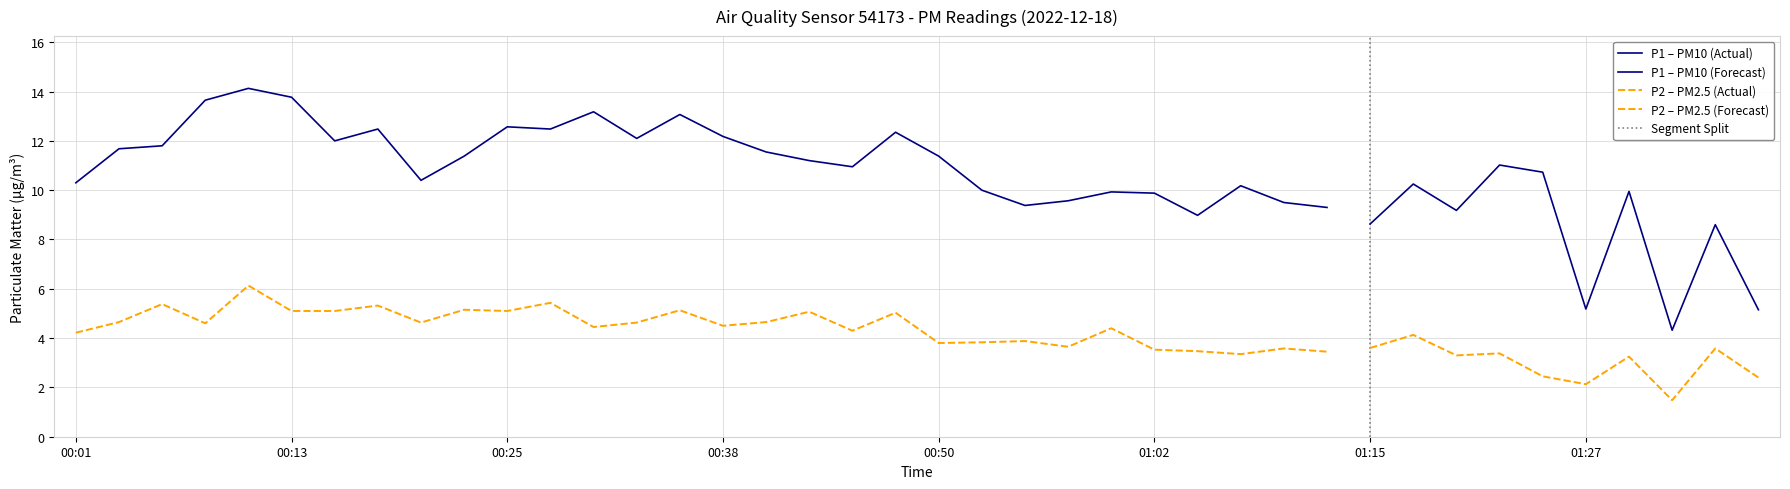

Reading left to right, extract all data points from this chart.

P1 (PM10): 00:01=10.3	00:03=11.7	00:06=11.8	00:08=13.7	00:11=14.1	00:13=13.8	00:16=12.0	00:18=12.5	00:20=10.4	00:23=11.4	00:25=12.6	00:28=12.5	00:30=13.2	00:33=12.1	00:35=13.1	00:38=12.2	00:40=11.6	00:43=11.2	00:45=10.9	00:48=12.3	00:50=11.4	00:52=10.0	00:55=9.4	00:57=9.6	01:00=9.9	01:02=9.9	01:05=9.0	01:07=10.2	01:10=9.5	01:12=9.3	01:15=8.6	01:17=10.2	01:19=9.2	01:22=11.0	01:24=10.7	01:27=5.2	01:29=9.9	01:32=4.3	01:34=8.6	01:37=5.2
P2 (PM2.5): 00:01=4.2	00:03=4.7	00:06=5.4	00:08=4.6	00:11=6.1	00:13=5.1	00:16=5.1	00:18=5.3	00:20=4.6	00:23=5.2	00:25=5.1	00:28=5.4	00:30=4.5	00:33=4.6	00:35=5.1	00:38=4.5	00:40=4.7	00:43=5.1	00:45=4.3	00:48=5.0	00:50=3.8	00:52=3.8	00:55=3.9	00:57=3.6	01:00=4.4	01:02=3.5	01:05=3.5	01:07=3.4	01:10=3.6	01:12=3.5	01:15=3.6	01:17=4.1	01:19=3.3	01:22=3.4	01:24=2.5	01:27=2.1	01:29=3.2	01:32=1.5	01:34=3.6	01:37=2.4